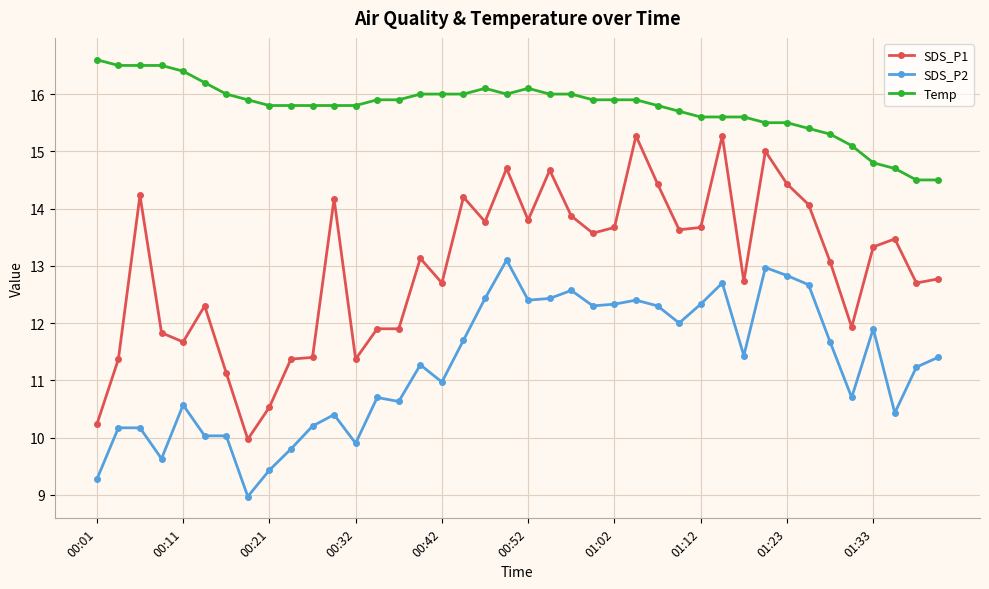

Which series has the largest range (max minus min)?

SDS_P1